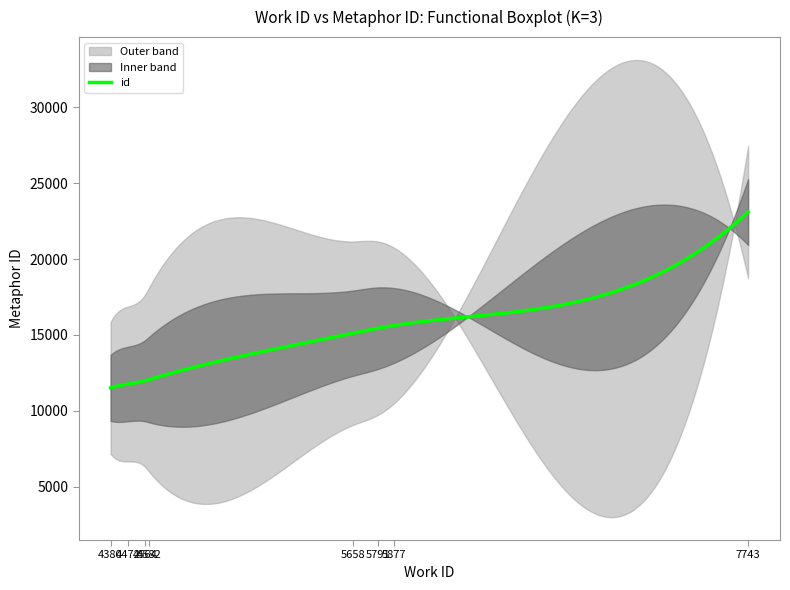

What is the difference between the values at 4472 and 4380?

255